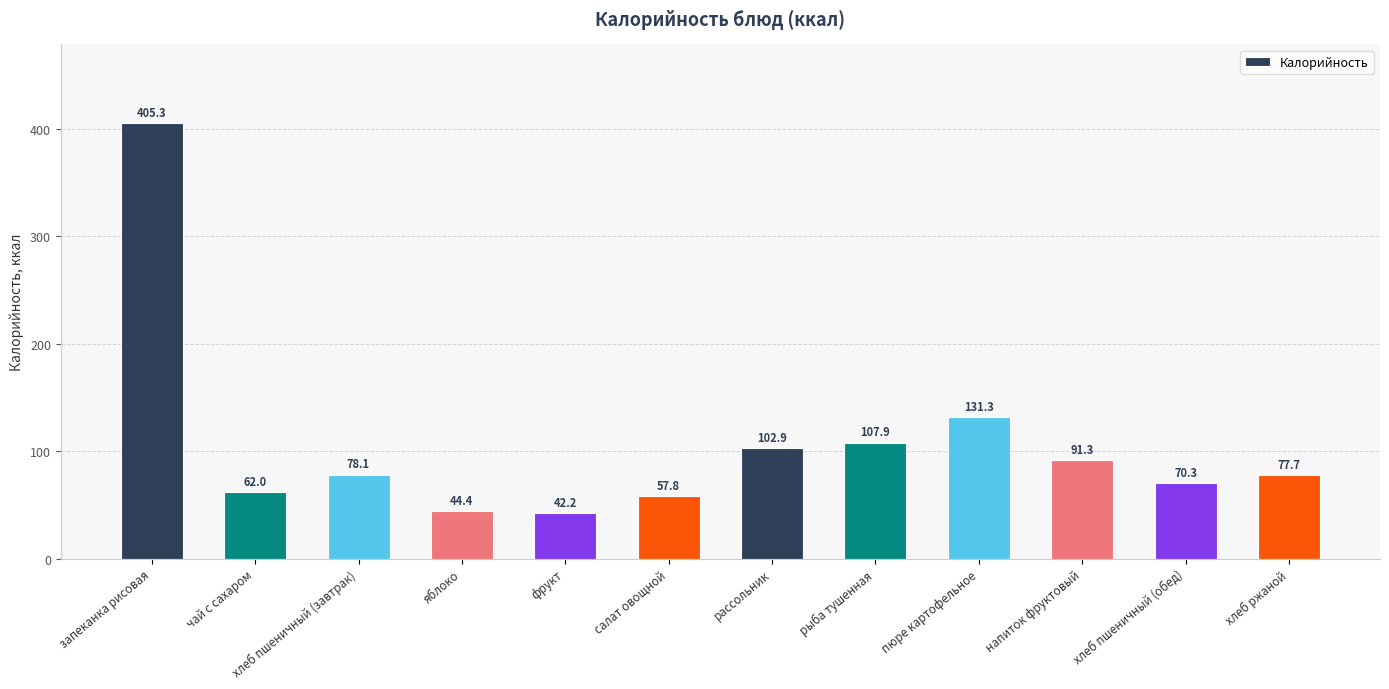

What is the change in value from чай с сахаром to рассольник?

+40.9